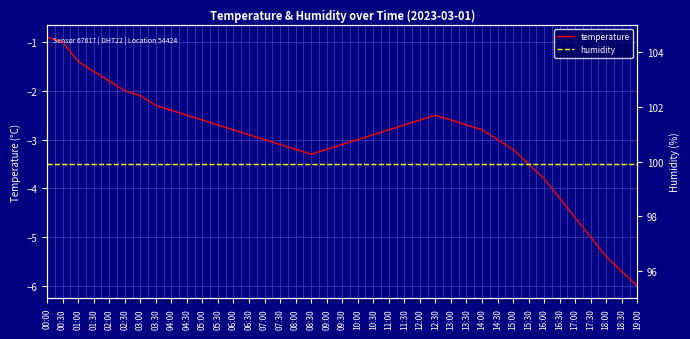

What is the total value across all series at 00:30?

98.9